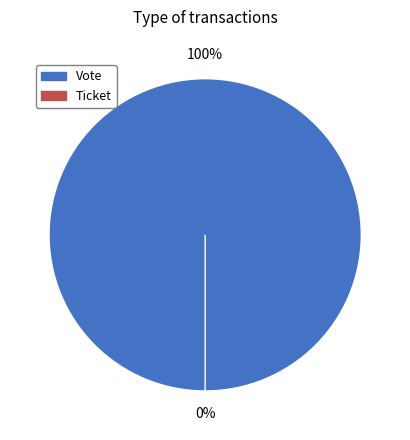

To the nearest percent, what is the average slice percentage?

50%